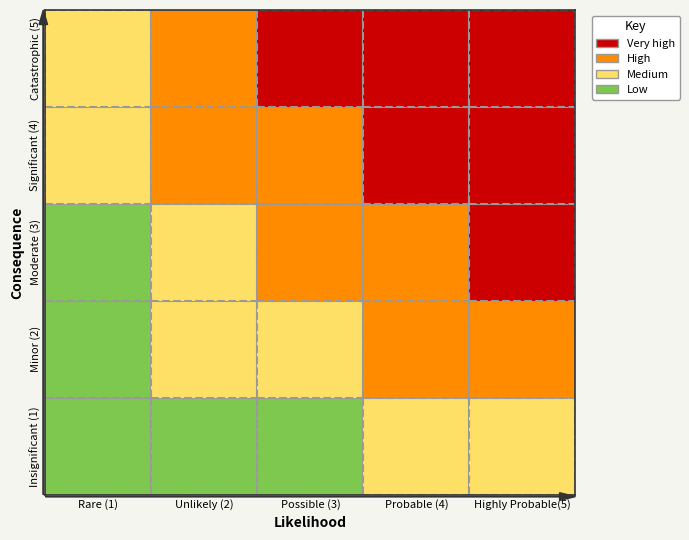

At which label does Insignificant (1) reach its peak?

4